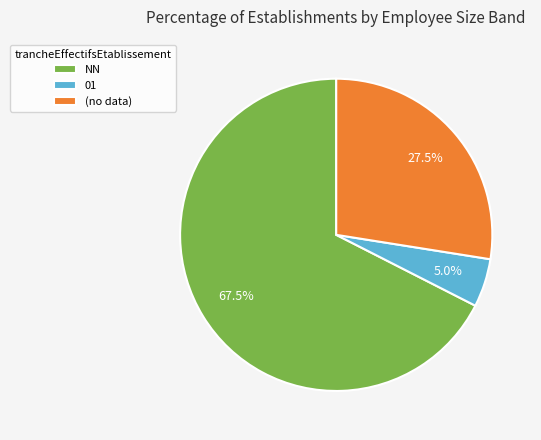

Count the number of slices in the pie.

3